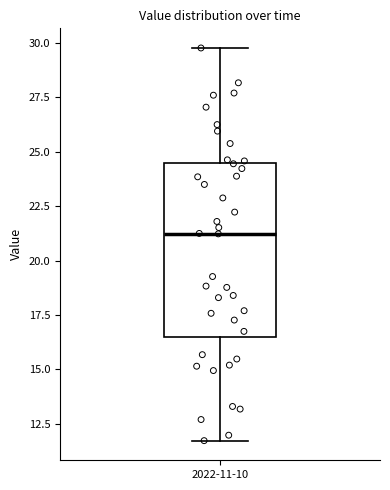

Where does the median line of the box for 2022-11-10 sit on the y-axis? The values are not printed on the chart, so give them approximately, as read against the axis.

21.0